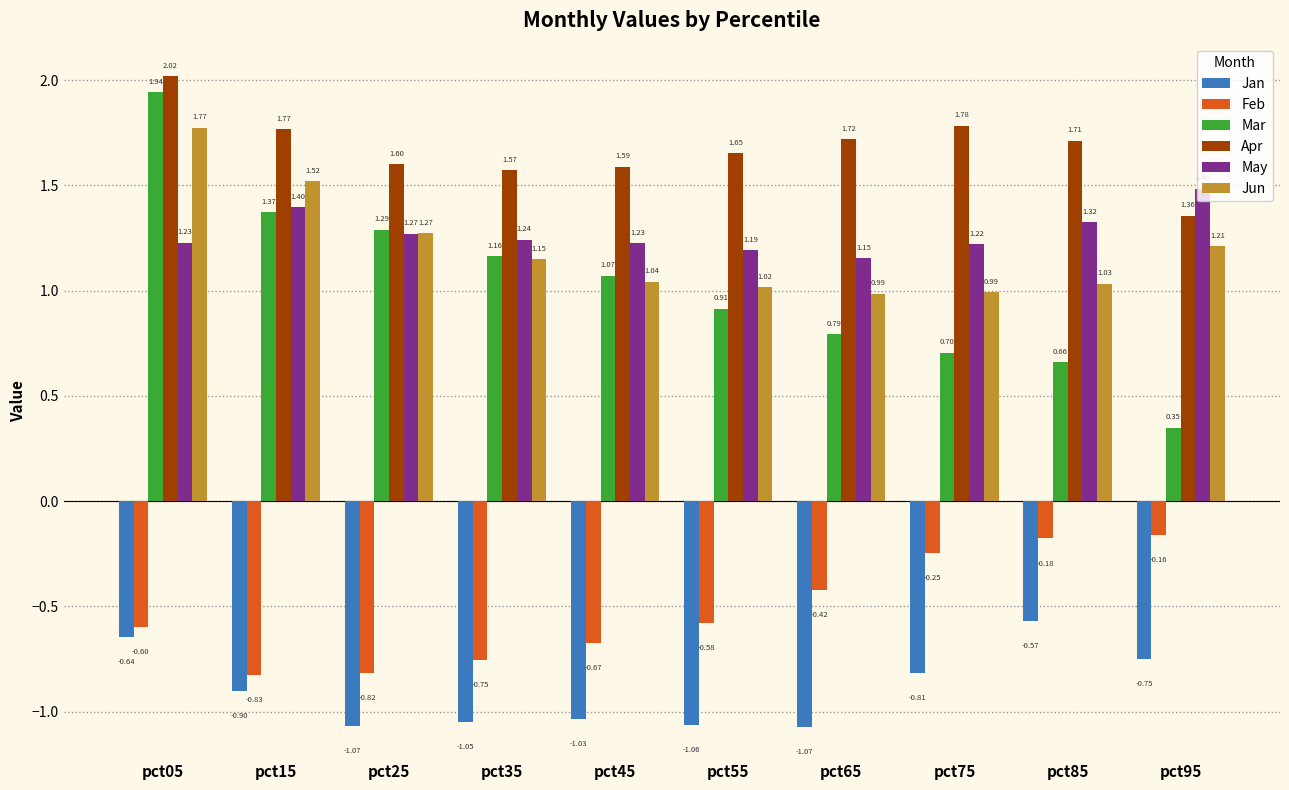

Rank the series at pct15 from highest to lowest value.

Apr, Jun, May, Mar, Feb, Jan